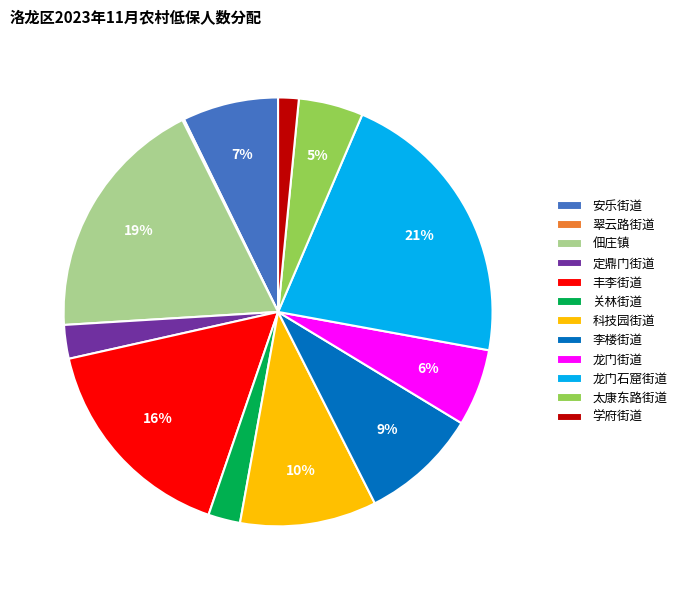

Which category has the biggest portion of the pie?

龙门石窟街道